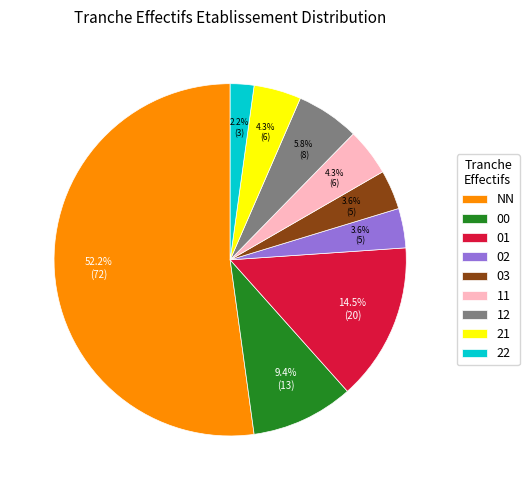

Which category has the biggest portion of the pie?

NN